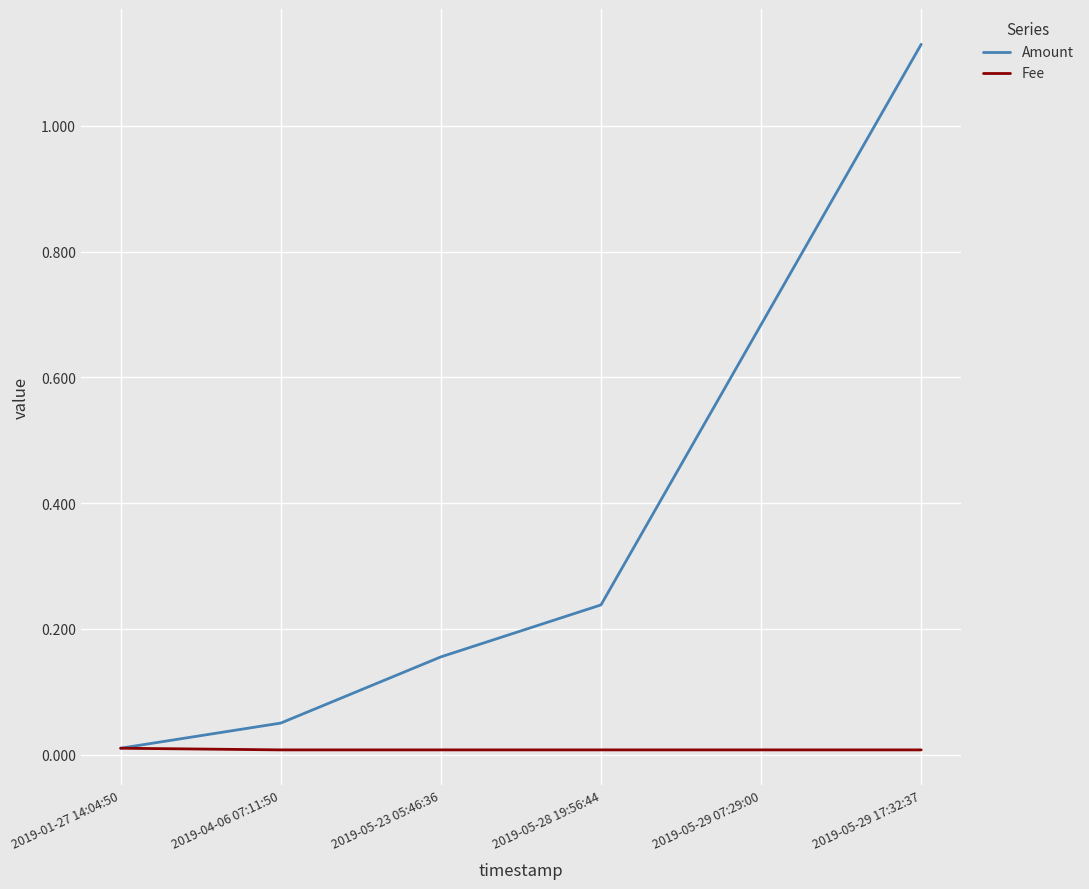

Between 2019-01-27 14:04:50 and 2019-05-28 19:56:44, which series saw the biggest shift?

Amount